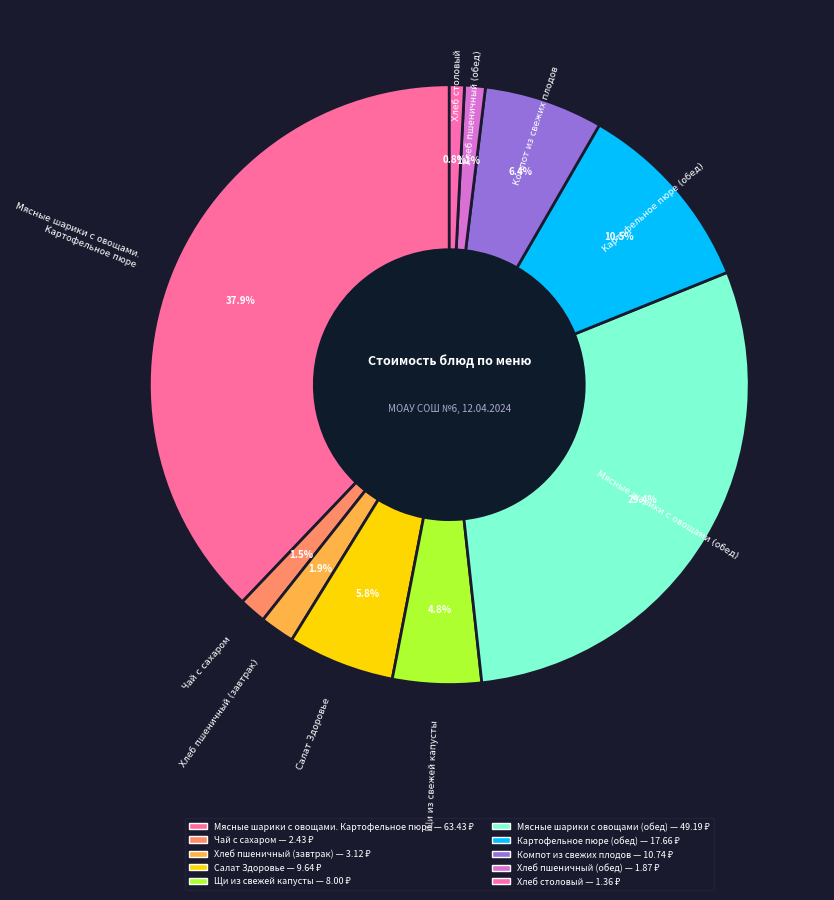

How many slices are in this pie chart?

10